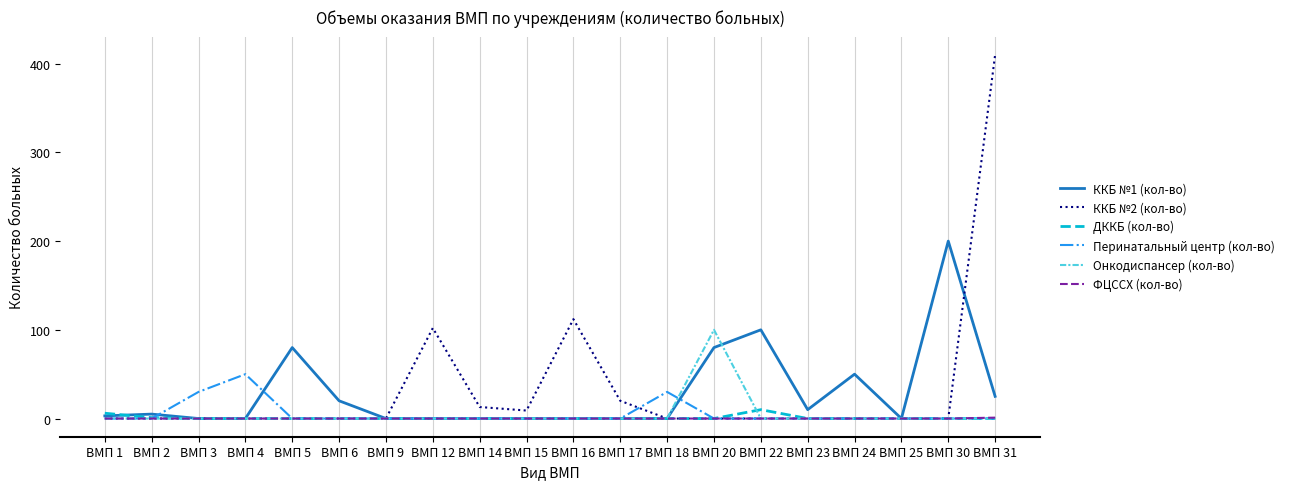

What is the average value of the Онкодиспансер (кол-во) series?

5